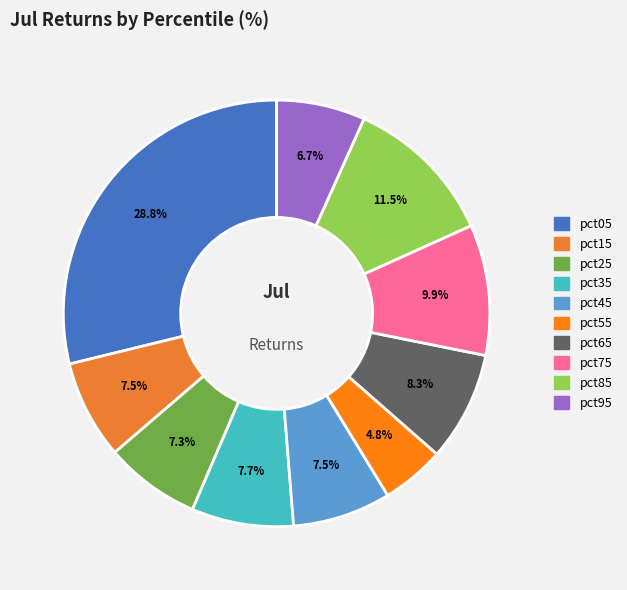

How many slices are in this pie chart?

10